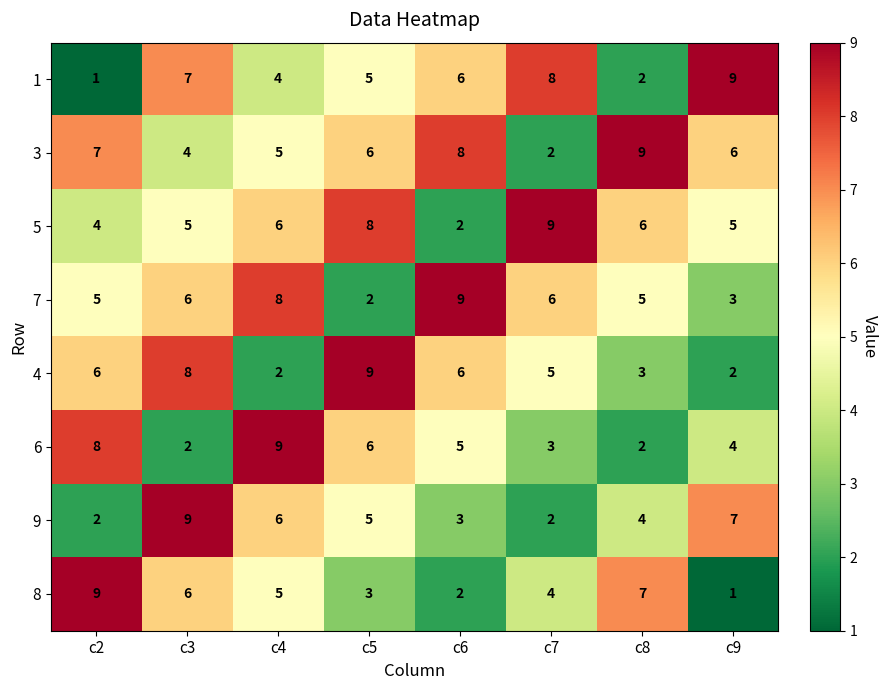

Rank the categories by 1 value from lowest to highest.

c2, c8, c4, c5, c6, c3, c7, c9